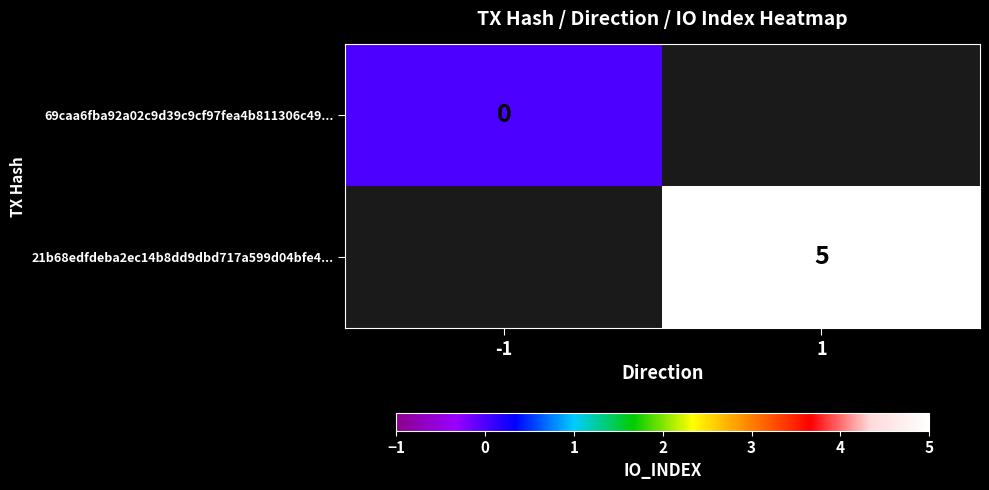

How many data points does each series have?

2